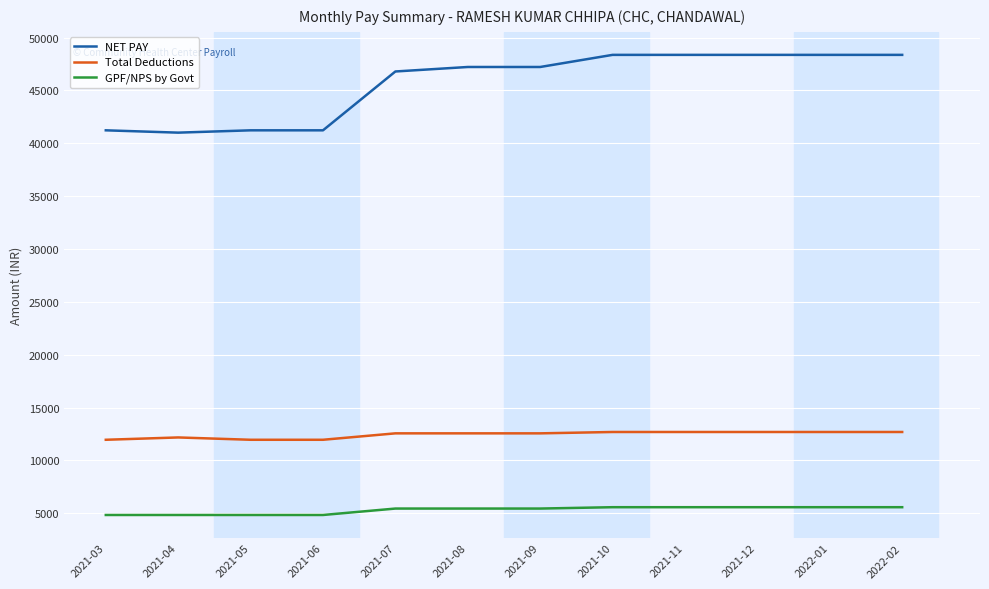

True or false: NET PAY and GPF/NPS by Govt intersect in this chart.

False